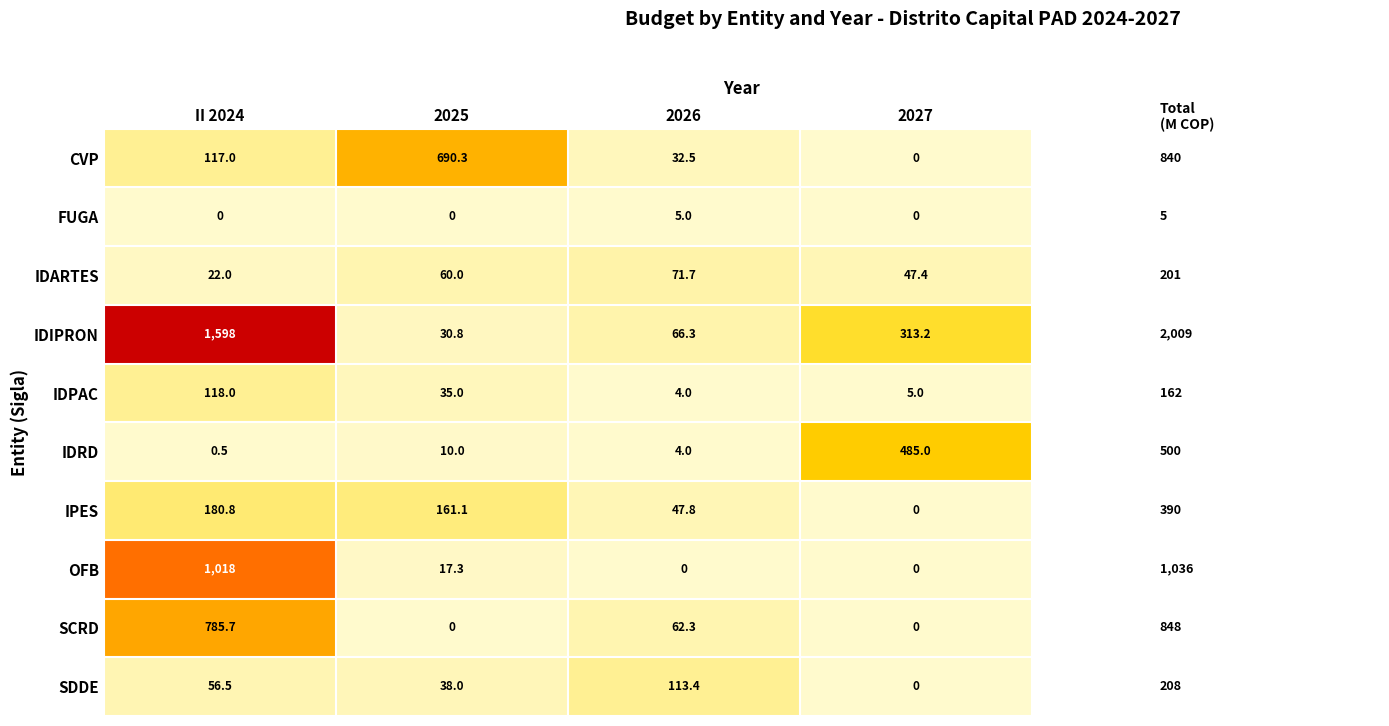

Count the number of data series in this chart.

10